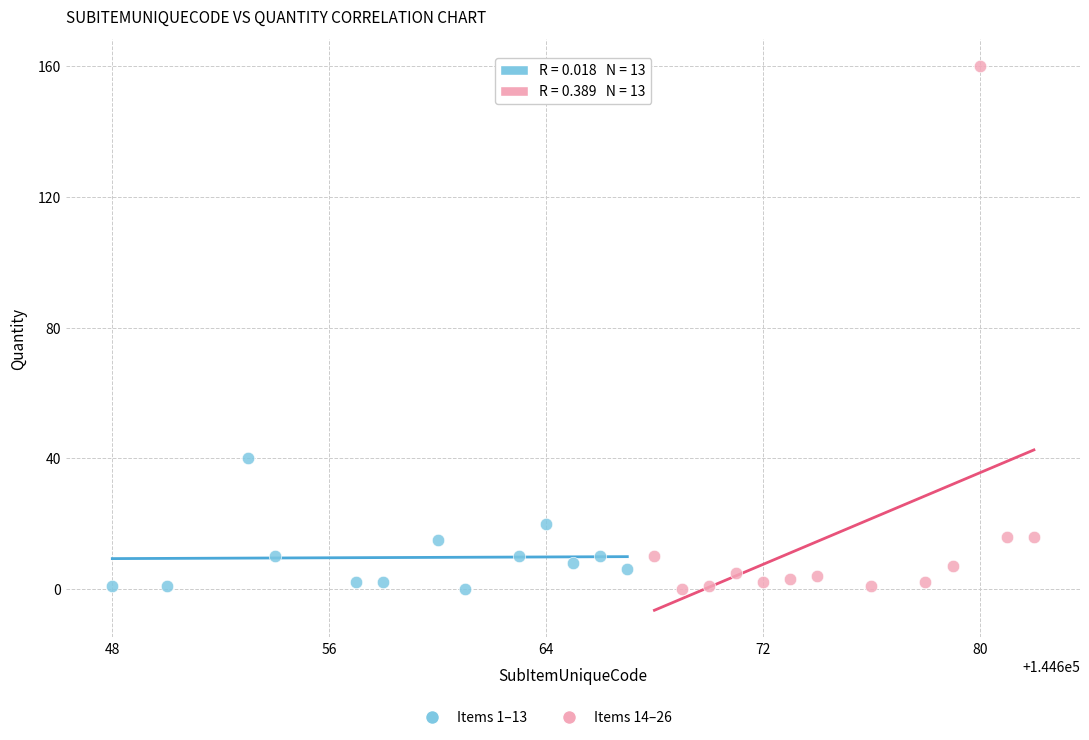

Which series has the widest spread of Y values?

Items 14–26